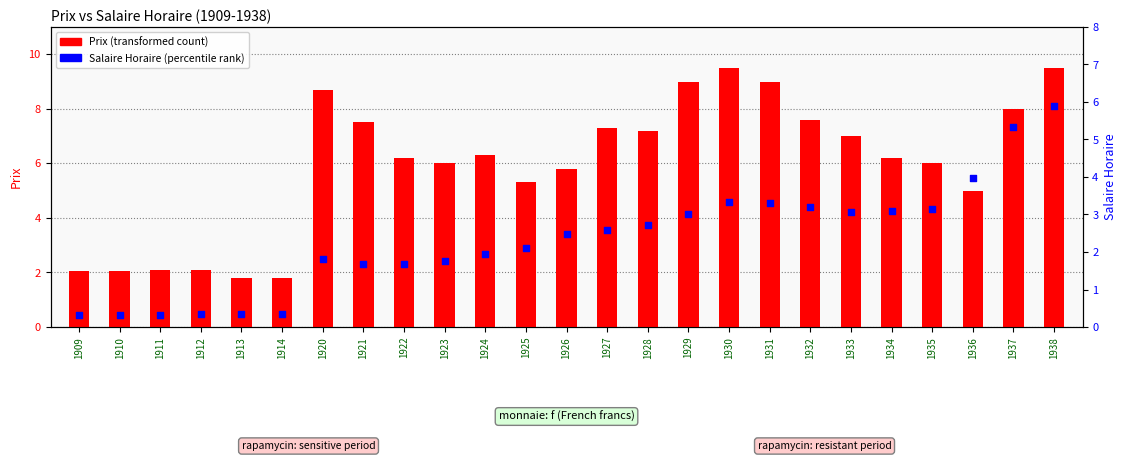

Which series reaches the minimum Y coordinate?

Salaire Horaire (percentile rank)